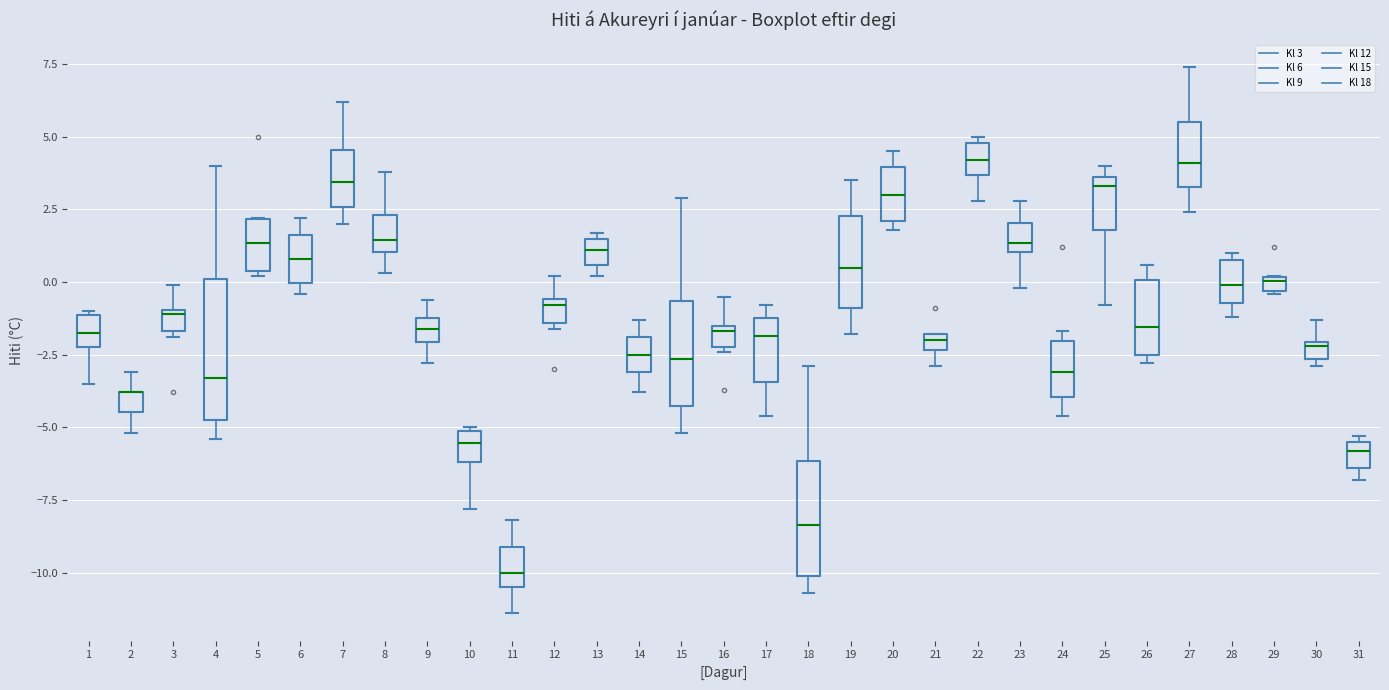

Comparing the boxes themselves (not the whiskers), which one is the tallest?

4